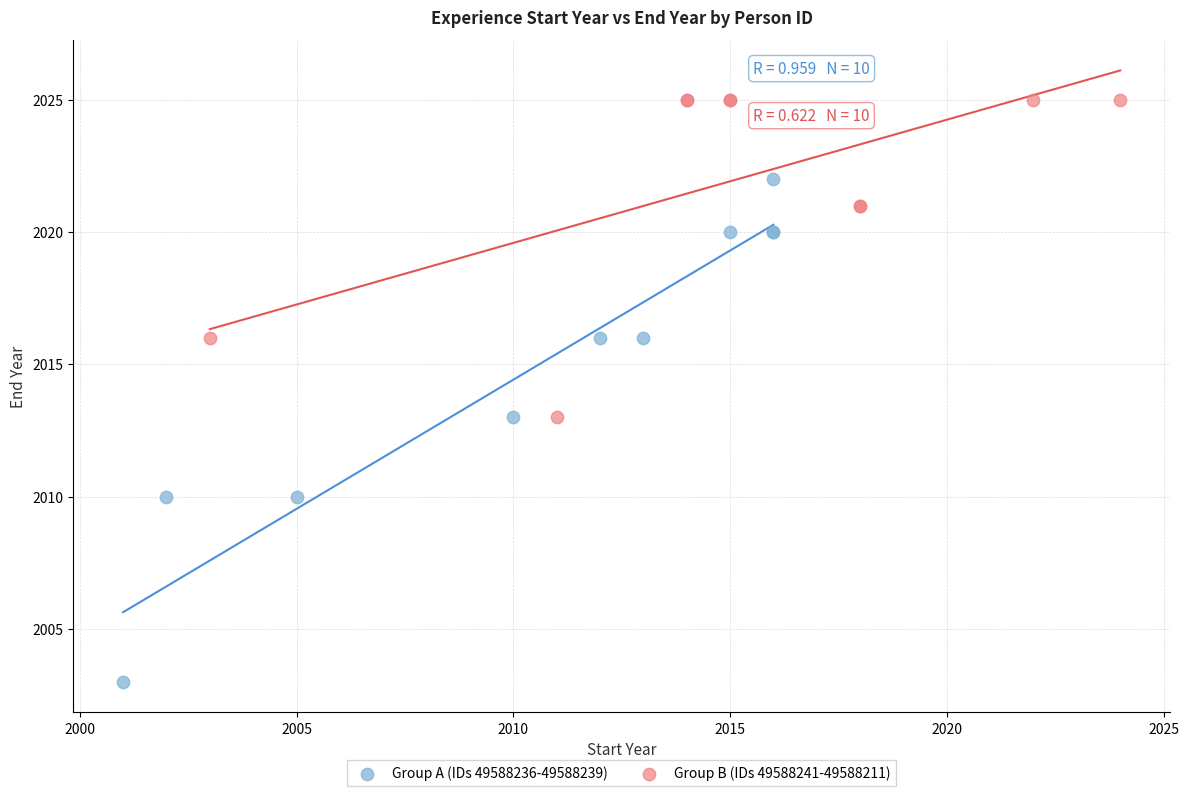

Which series has the largest Y range (max minus min)?

Group A (IDs 49588236-49588239)